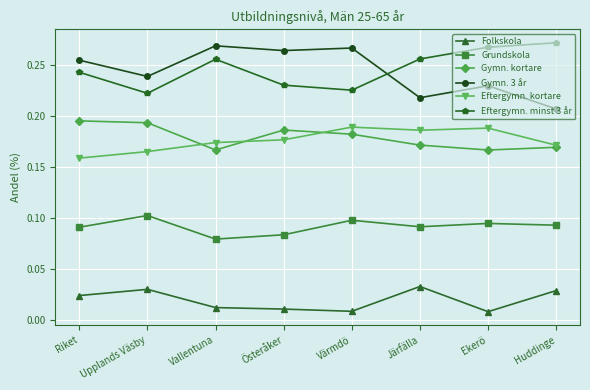

List the series in order of their peak value, lowest first.

Folkskola, Grundskola, Eftergymn. kortare, Gymn. kortare, Gymn. 3 år, Eftergymn. minst 3 år